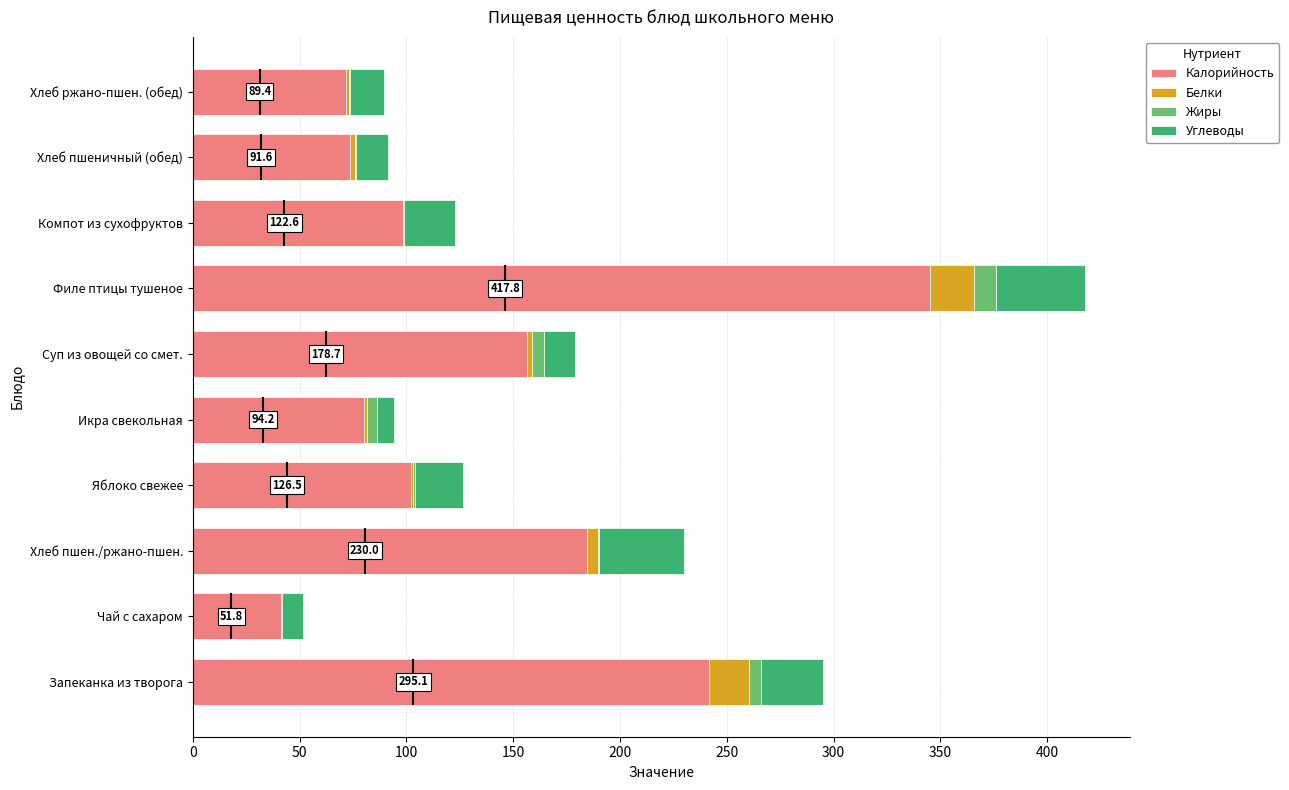

What is the value of the Белки bar at the 6th from the left?

2.3